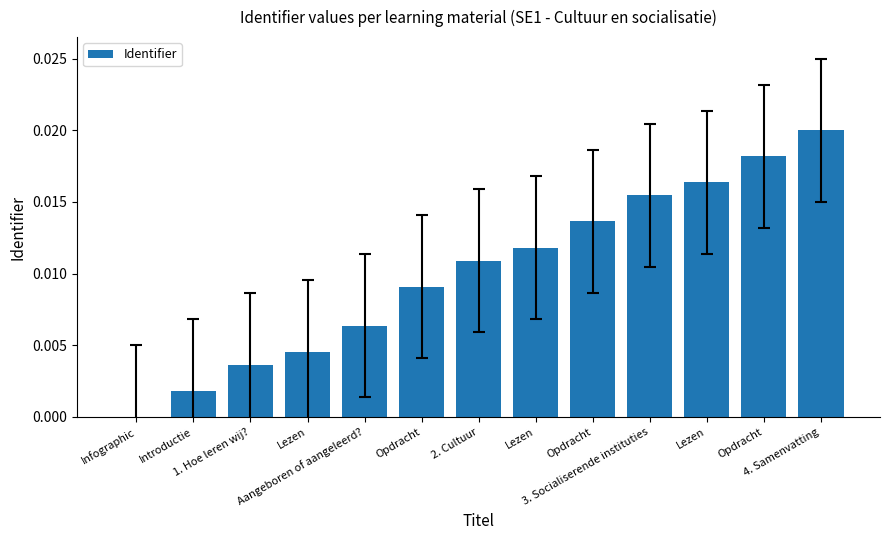

How many data points does each series have?

13